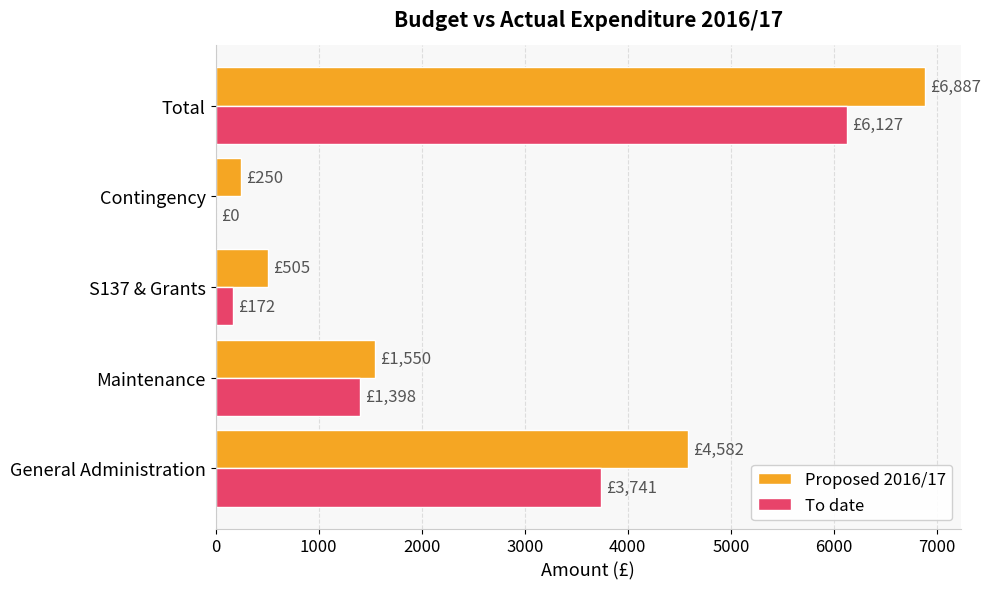

The value of Proposed 2016/17 at Total is 6887.0. True or false?

True